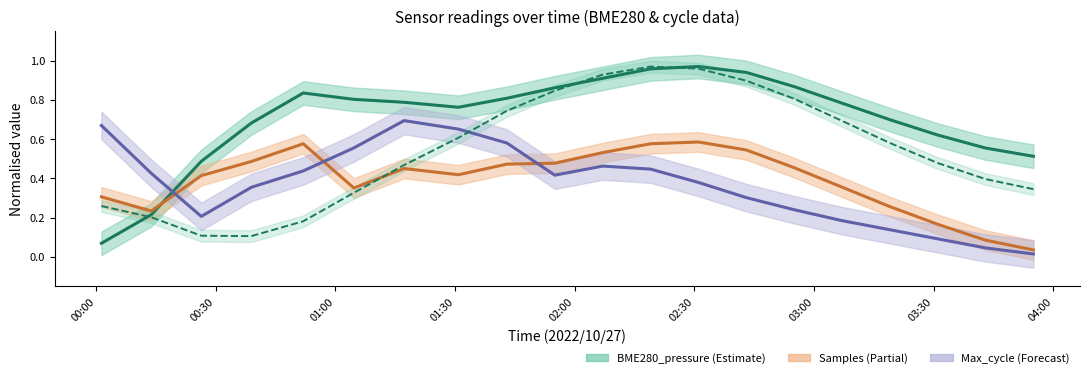

How many intersections are there between BME280_pressure and Max_cycle?

1